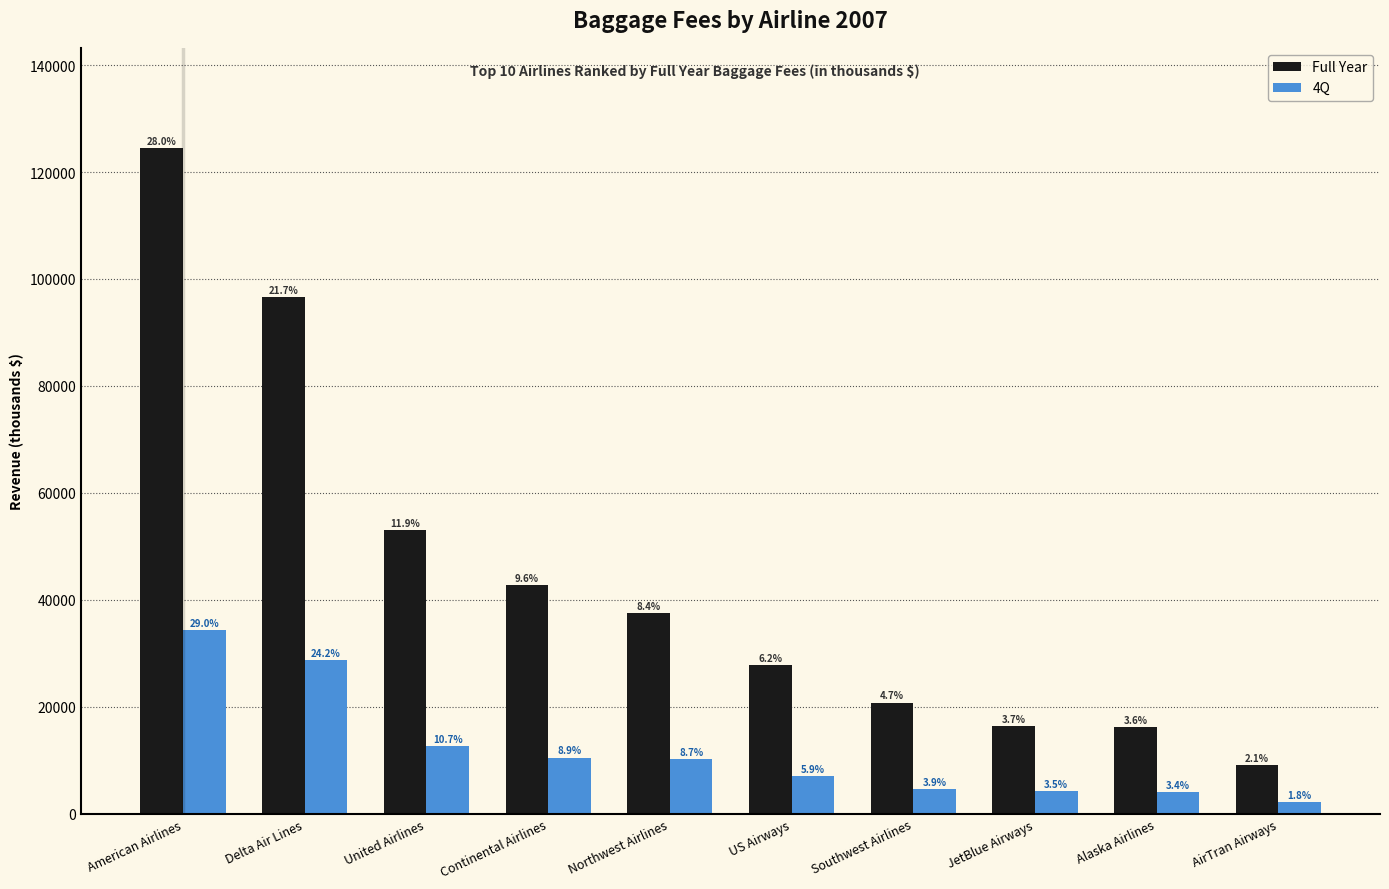

What position from the left is Continental Airlines?

4